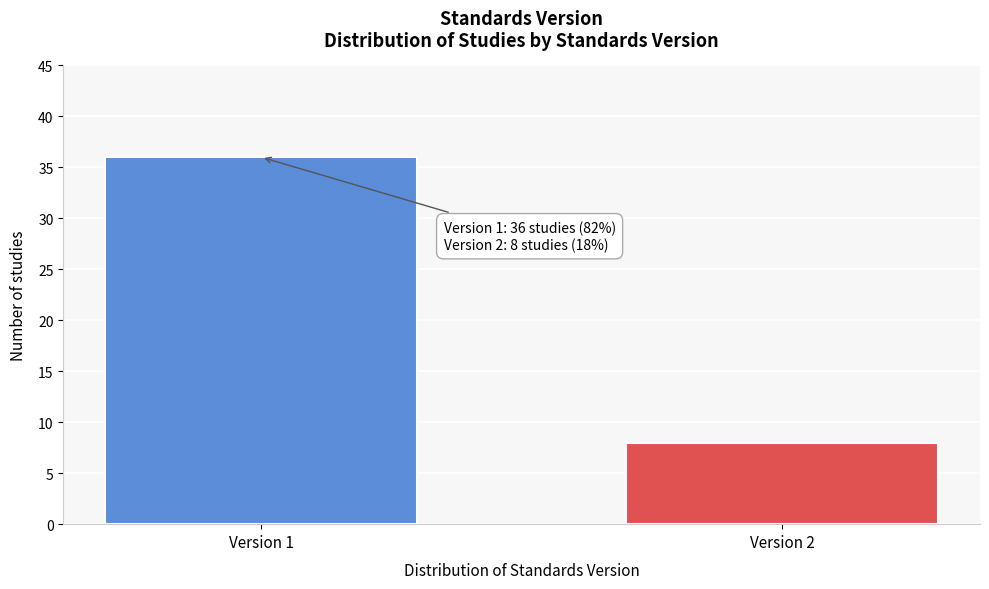

Reading left to right, what are all the values shown in this chart?

Version 1=36	Version 2=8